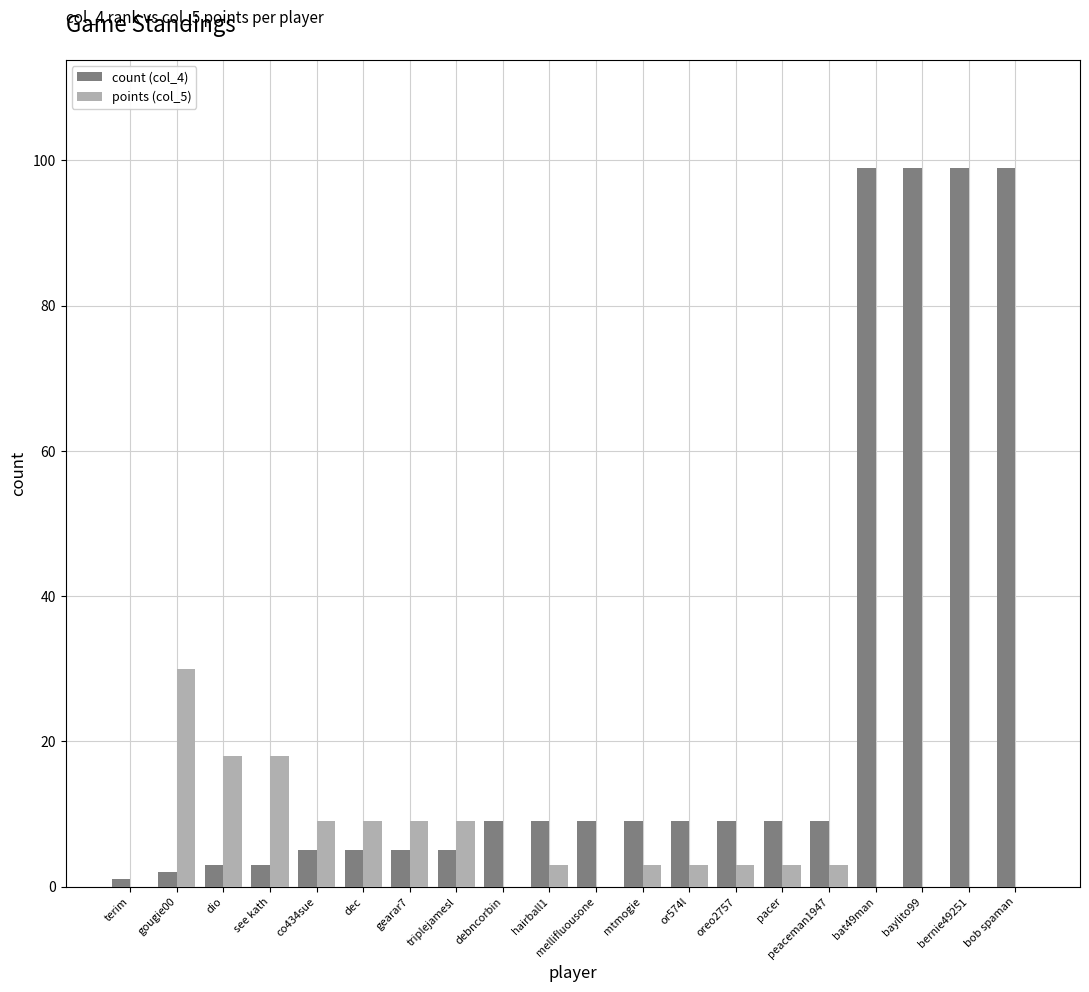

What is the maximum value shown in the chart?

99